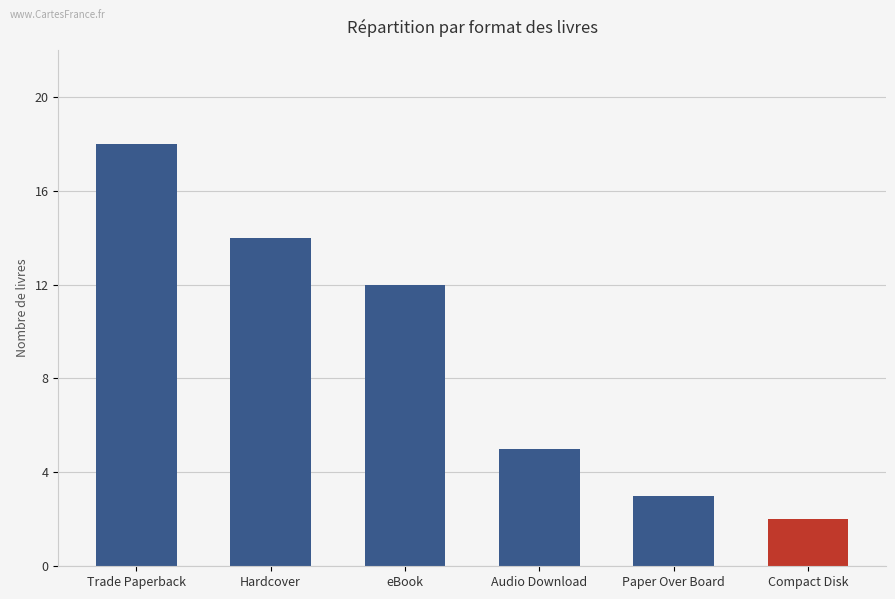

True or false: the data shows 12 at eBook.

True